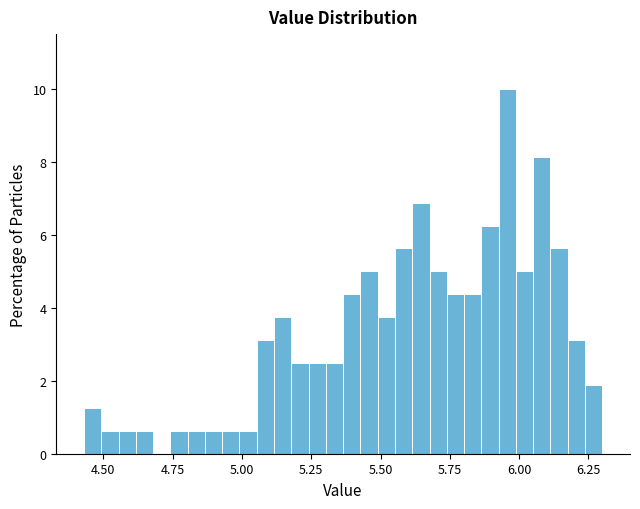

Around what value on the x-axis is the tallest bar? Give the approximate position of its centre, as read against the axis.

5.95